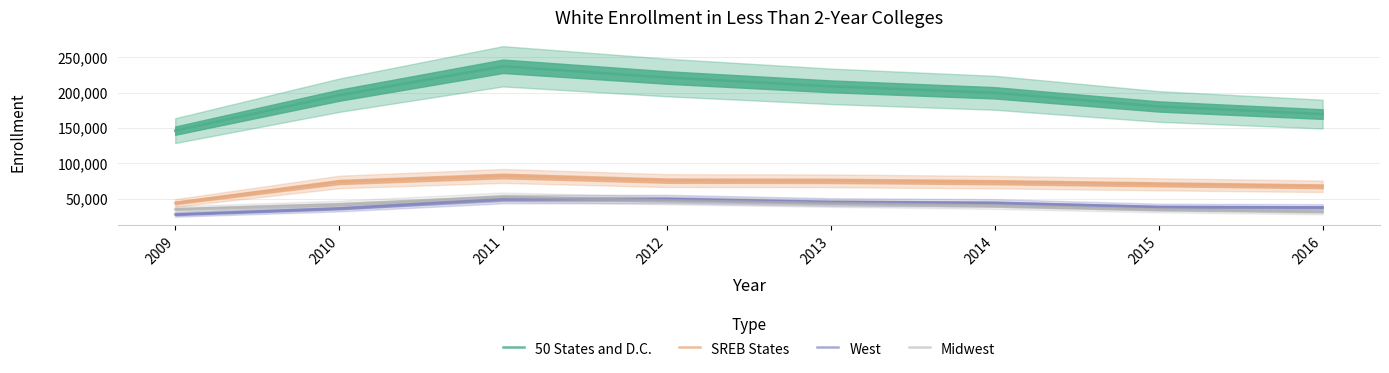

List the labels in order of West value, largest first.

2012, 2011, 2013, 2014, 2015, 2016, 2010, 2009